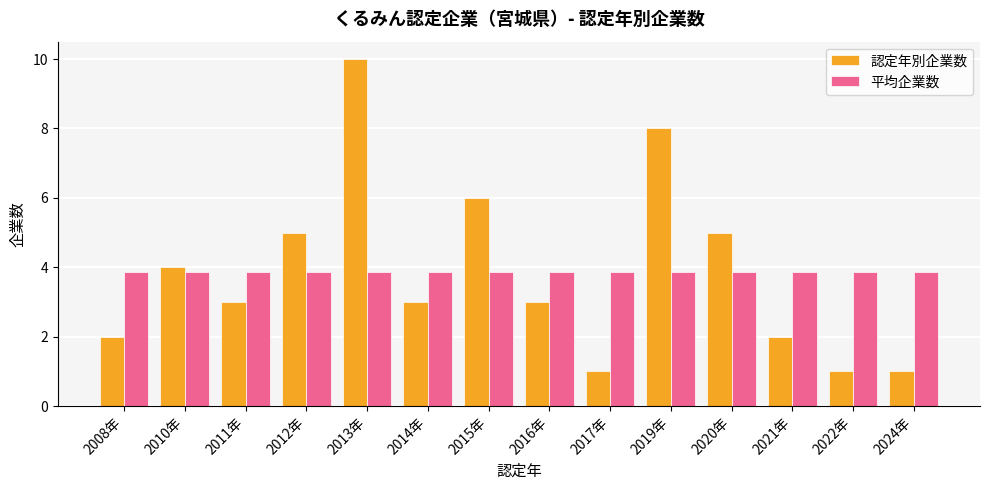

The 平均企業数 series shows 1.1 at 2024年. True or false?

False